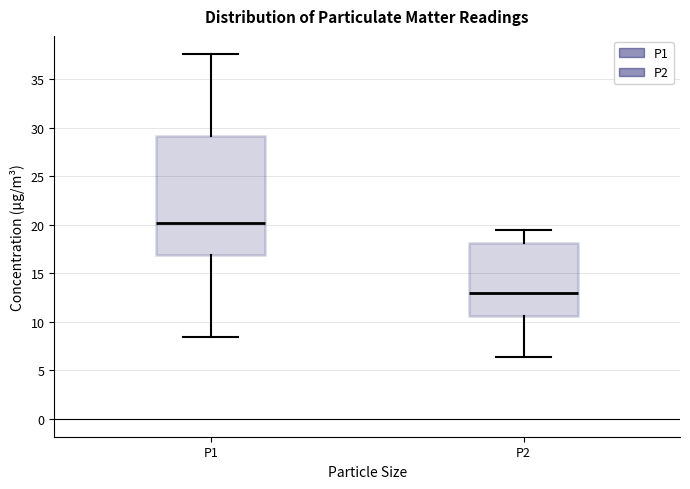

Where does the median line of the box for P1 sit on the y-axis? The values are not printed on the chart, so give them approximately, as read against the axis.

20.0